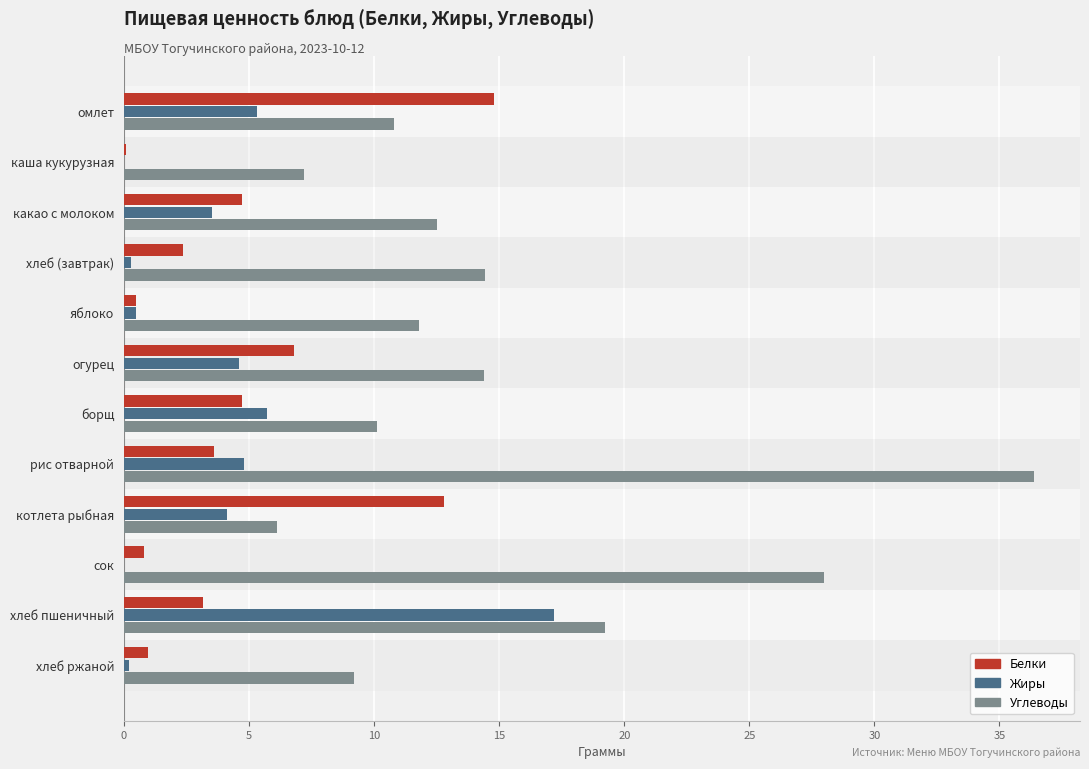

Count the number of categories in the chart.

12